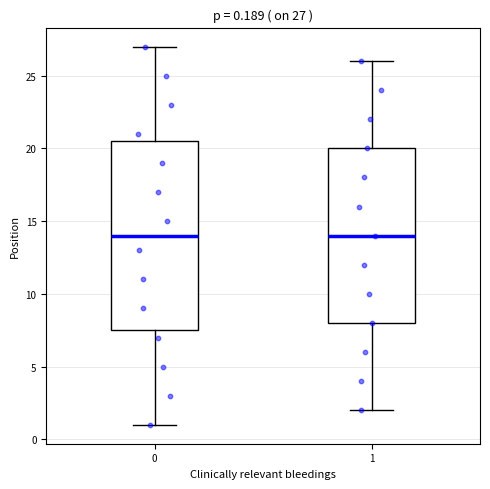

Comparing the boxes themselves (not the whiskers), which one is the tallest?

0